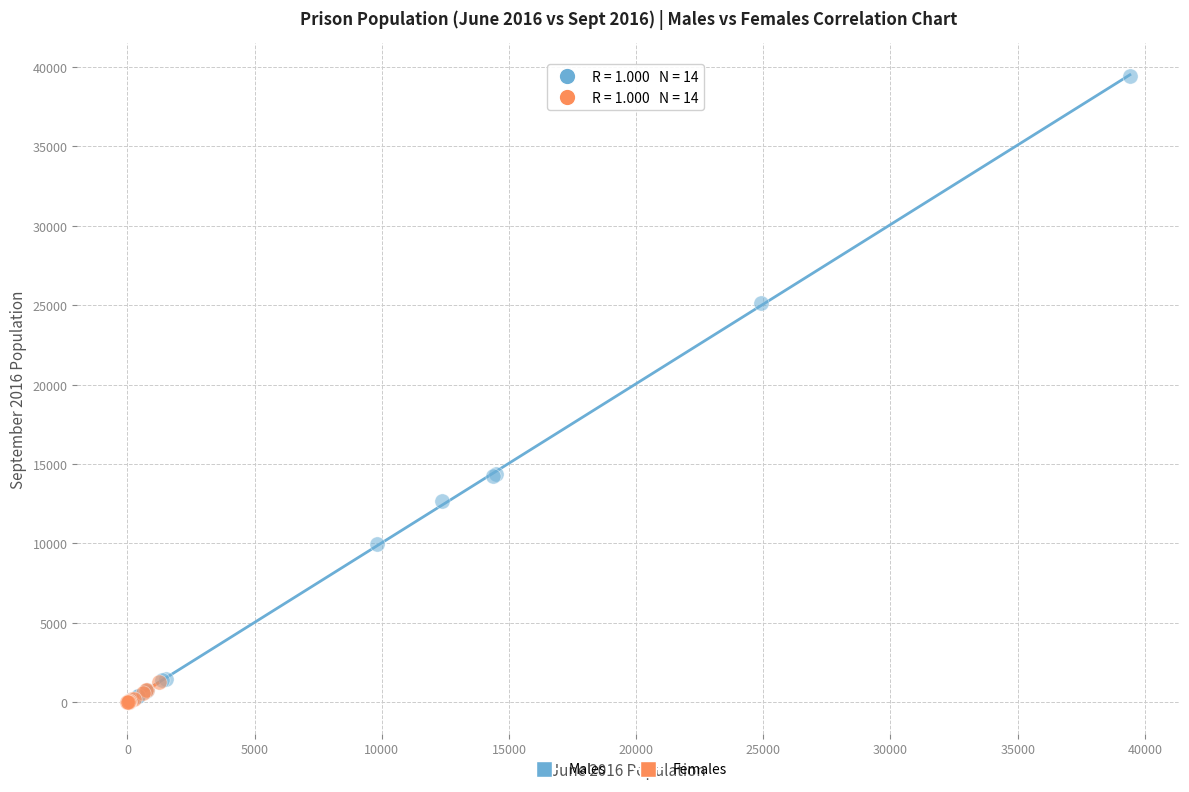

Which series reaches the maximum Y coordinate?

Males